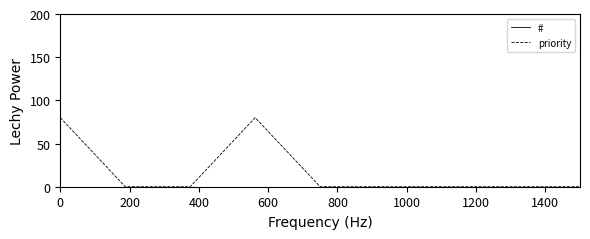

Where is the first local maximum for #?

600